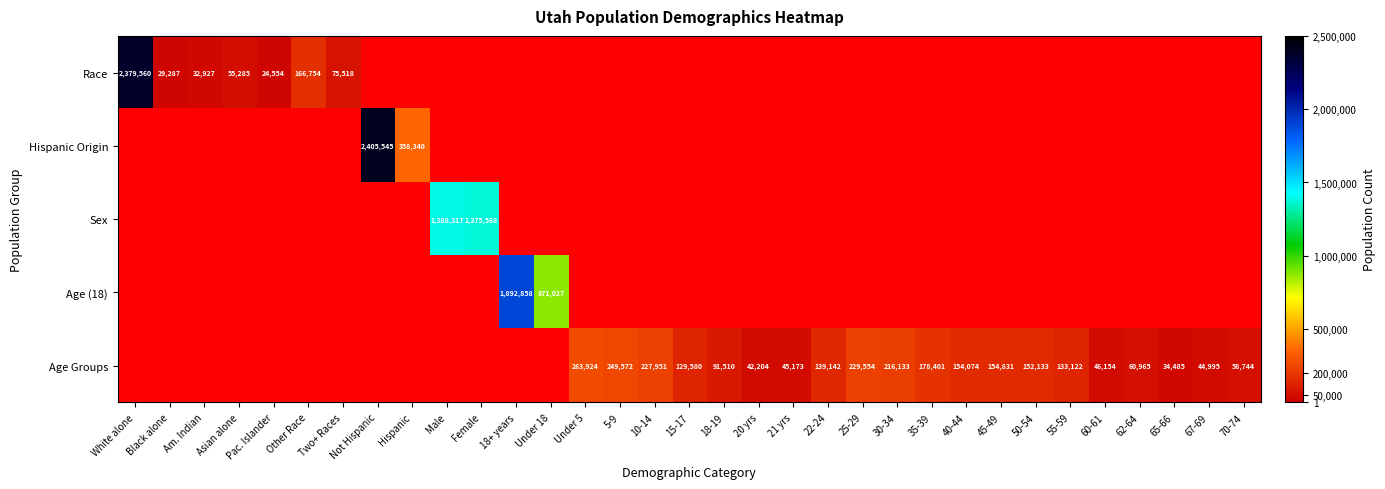

True or false: Age Groups has a value of 34485 at 65-66.

True